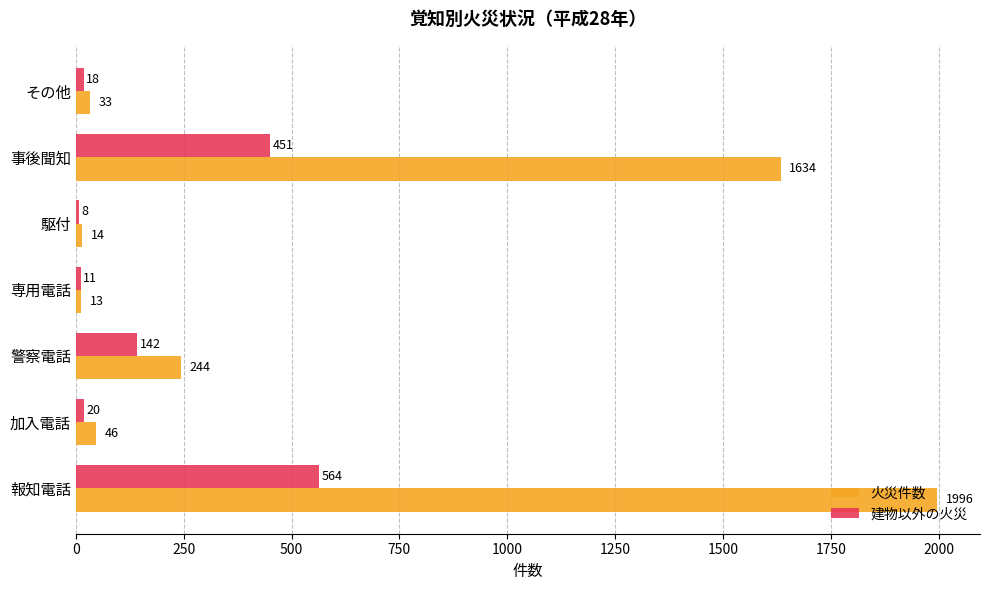

The value of 火災件数 at 警察電話 is 244. True or false?

True